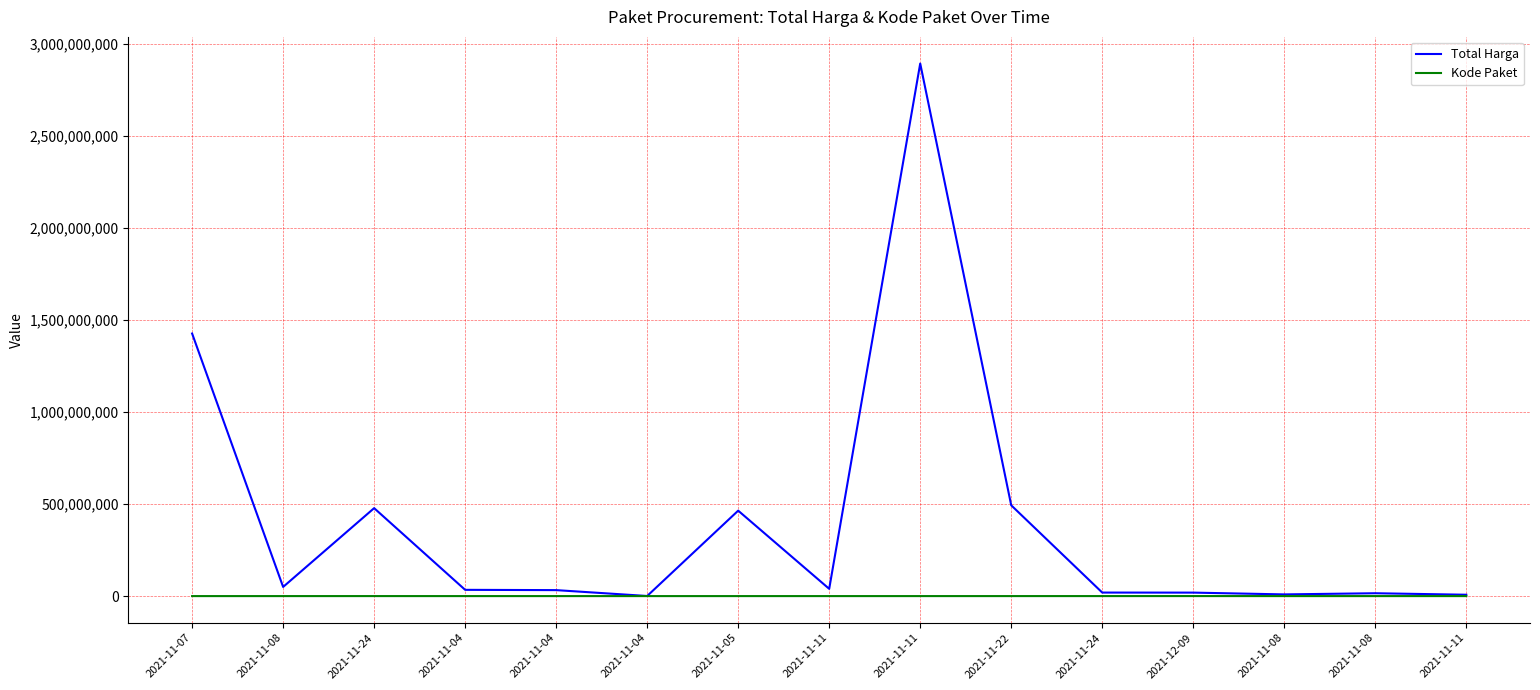

What is the difference between the Total Harga values at 2021-11-24 and 2021-11-04?

13266200